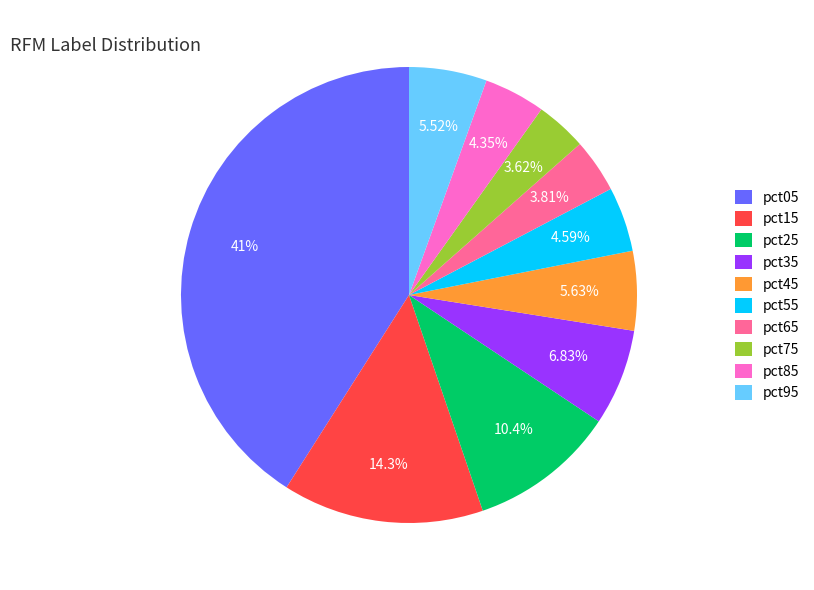

To the nearest percent, what portion does pct05 represent?

41%